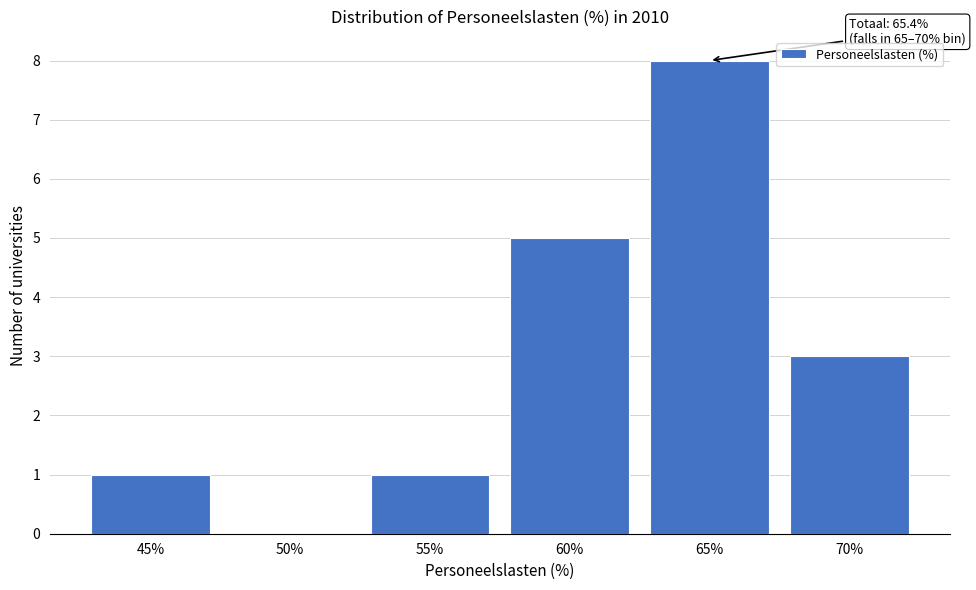

Reading right to left, transcribe all the data shown in this chart.

70%=3	65%=8	60%=5	55%=1	50%=0	45%=1